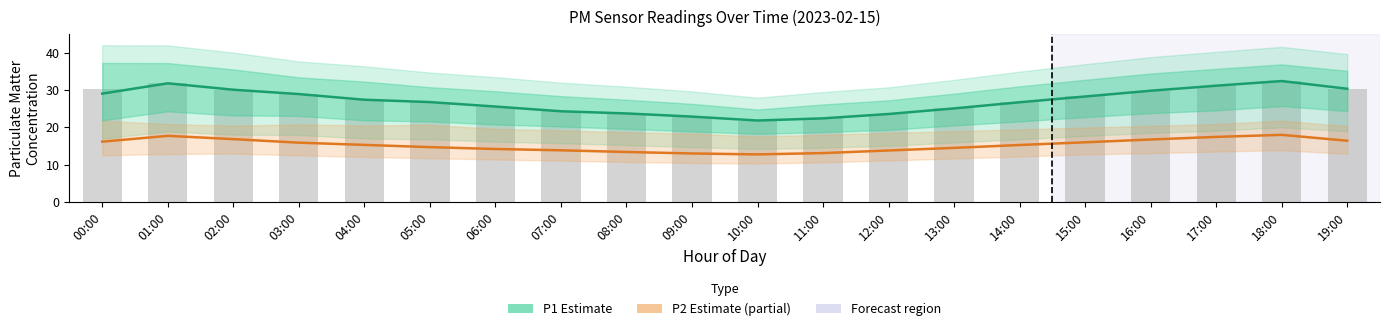

Which series has the largest range (max minus min)?

P1 Estimate